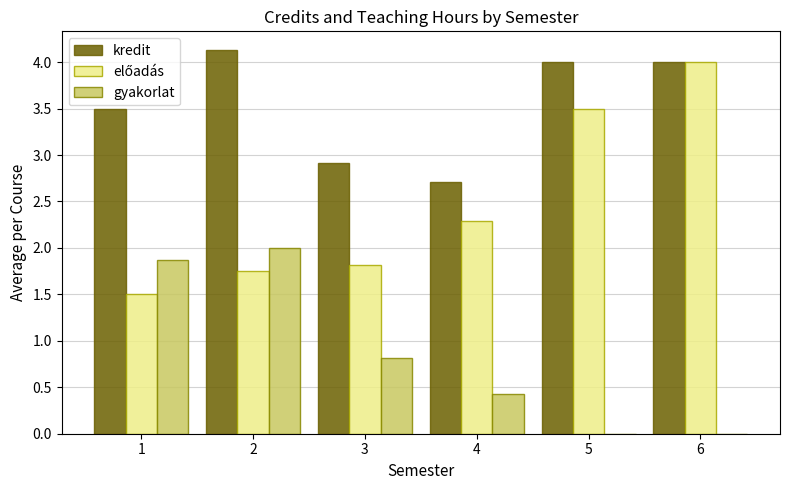

Between 1 and 4, which series saw the biggest shift?

gyakorlat